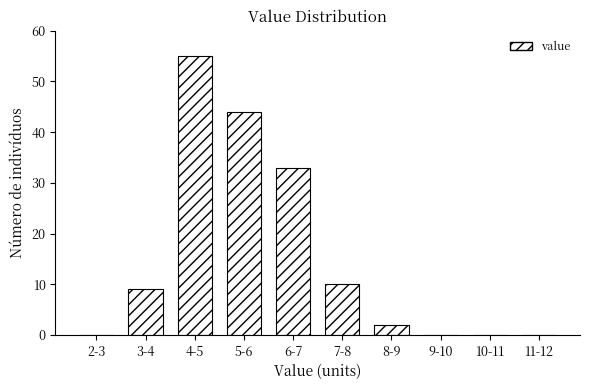

Reading left to right, extract all data points from this chart.

2-3=0	3-4=9	4-5=55	5-6=44	6-7=33	7-8=10	8-9=2	9-10=0	10-11=0	11-12=0